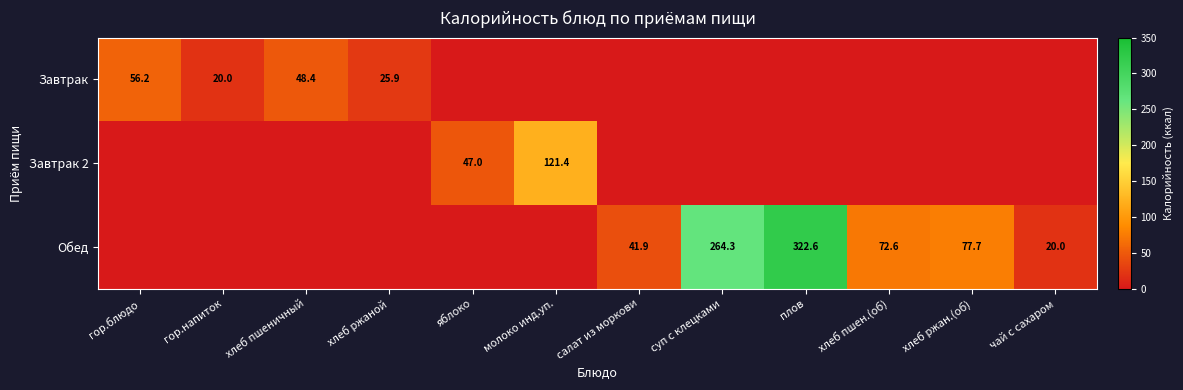

True or false: Обед has a value of 72.4 at салат из моркови.

False